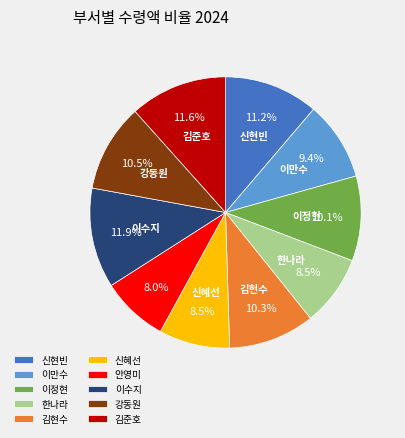

How much of the chart is everything except 이수지?

88.1%